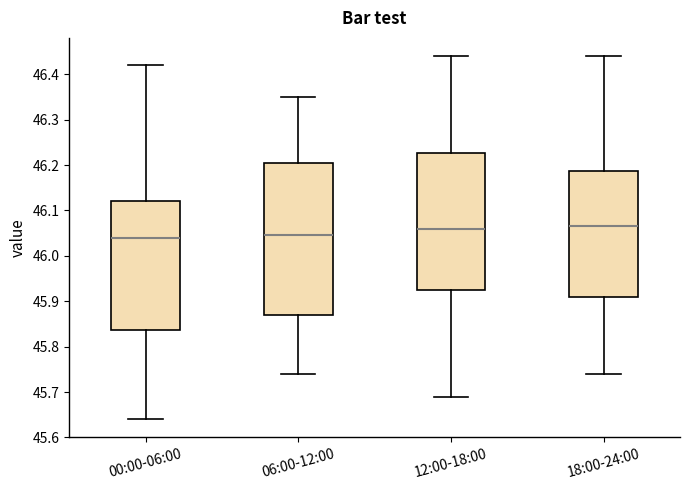

Reading left to right, transcribe this box plot: for each box, give where its median line is, the range the box spans, and where its two whiskers end, as read against the y-axis. The values are not printed on the chart, so give them approximately, as read against the axis.

00:00-06:00: median 46.04, box 45.84 to 46.12, whiskers 45.64 to 46.42
06:00-12:00: median 46.05, box 45.87 to 46.21, whiskers 45.74 to 46.35
12:00-18:00: median 46.06, box 45.93 to 46.23, whiskers 45.69 to 46.44
18:00-24:00: median 46.07, box 45.91 to 46.19, whiskers 45.74 to 46.44